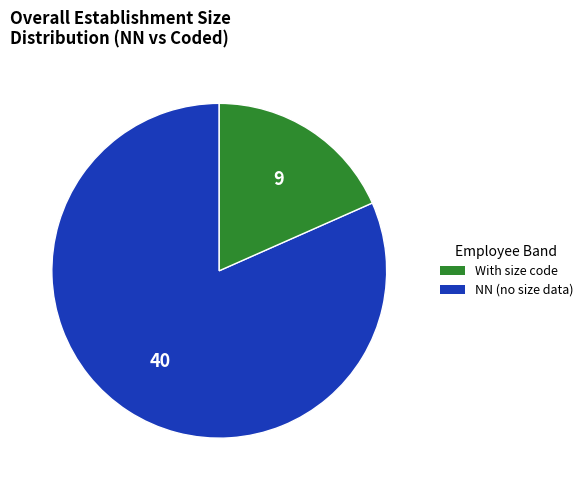

How many slices are in this pie chart?

2